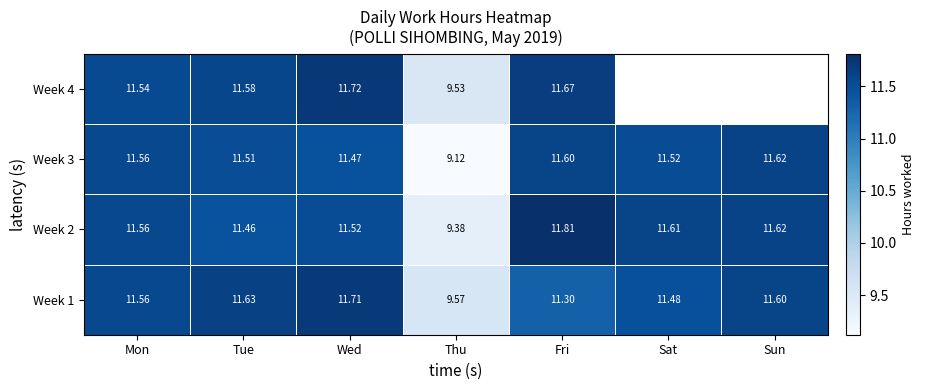

What is the total value across all series at Thu?

37.6